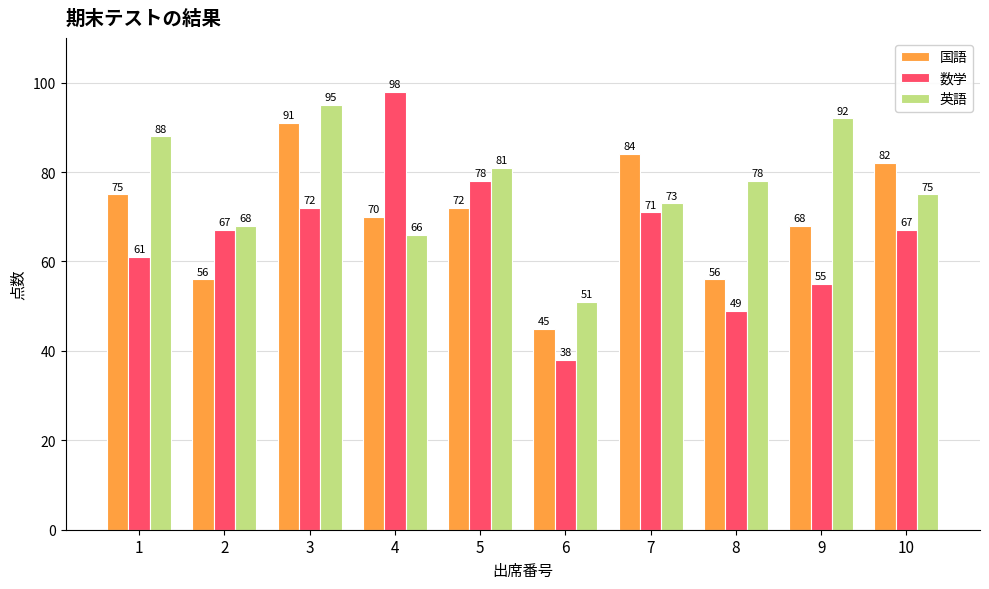

Reading left to right, transcribe all the data shown in this chart.

国語: 75	56	91	70	72	45	84	56	68	82
数学: 61	67	72	98	78	38	71	49	55	67
英語: 88	68	95	66	81	51	73	78	92	75